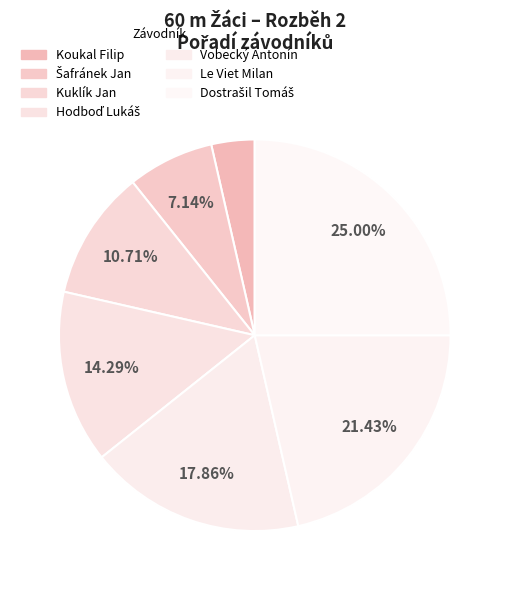

How much of the chart is everything except Šafránek Jan?

92.9%